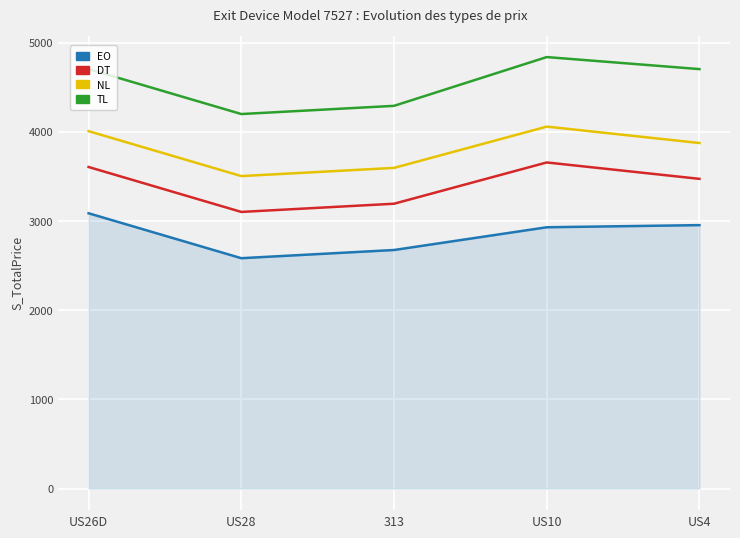

What is the sum of the TL values at US4 and US10?

9545